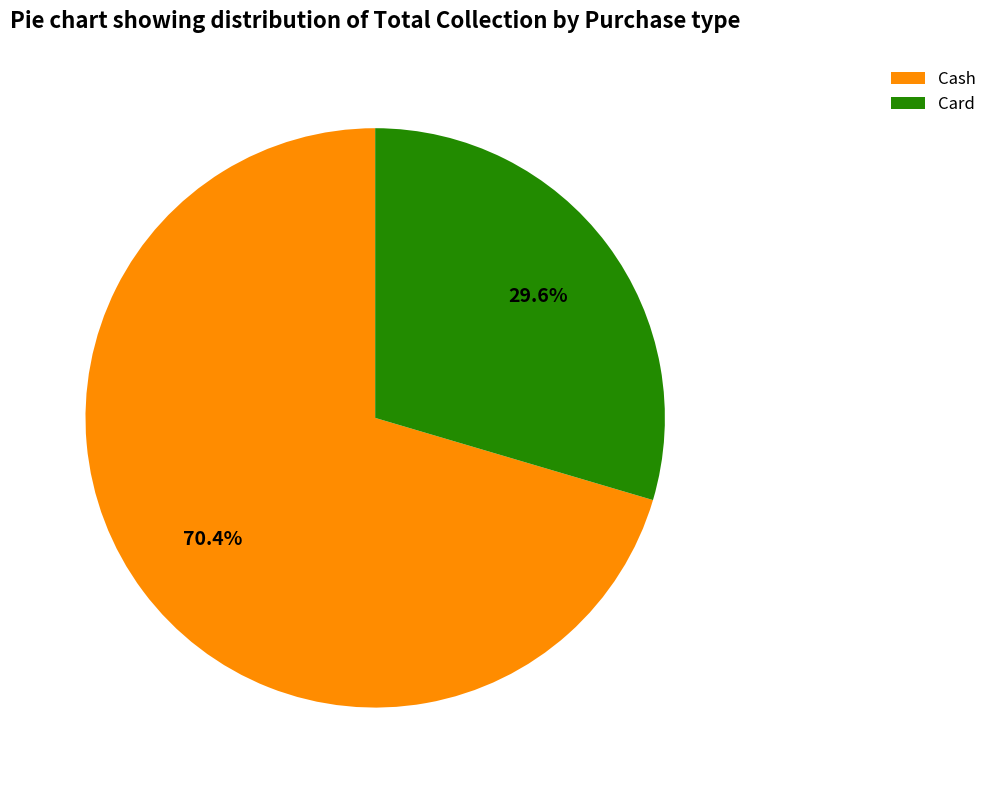

Is it true that Cash is 70% of the pie?

True